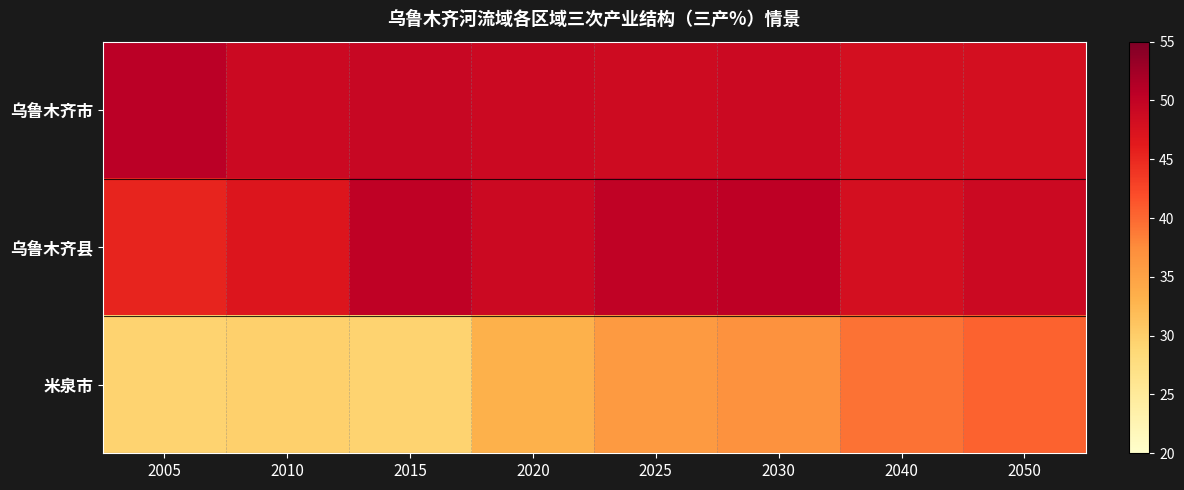

Which category has the highest value across all series?

2005